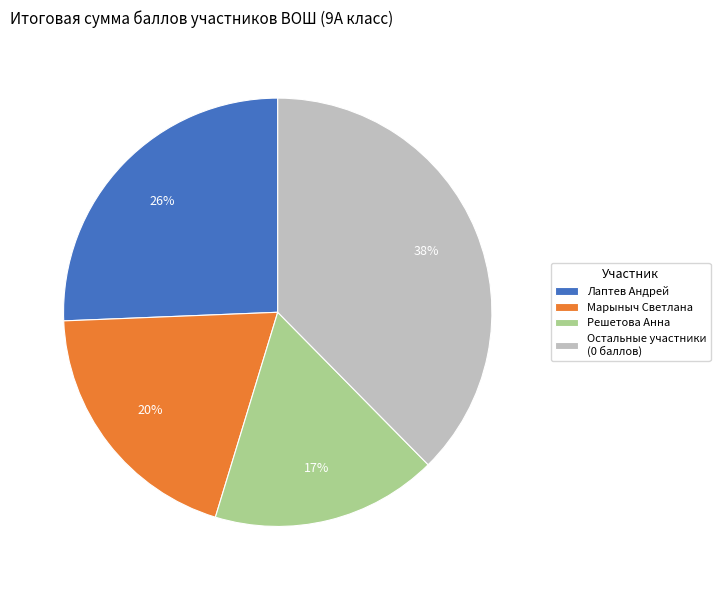

True or false: Марыныч Светлана accounts for 20% of the total.

True